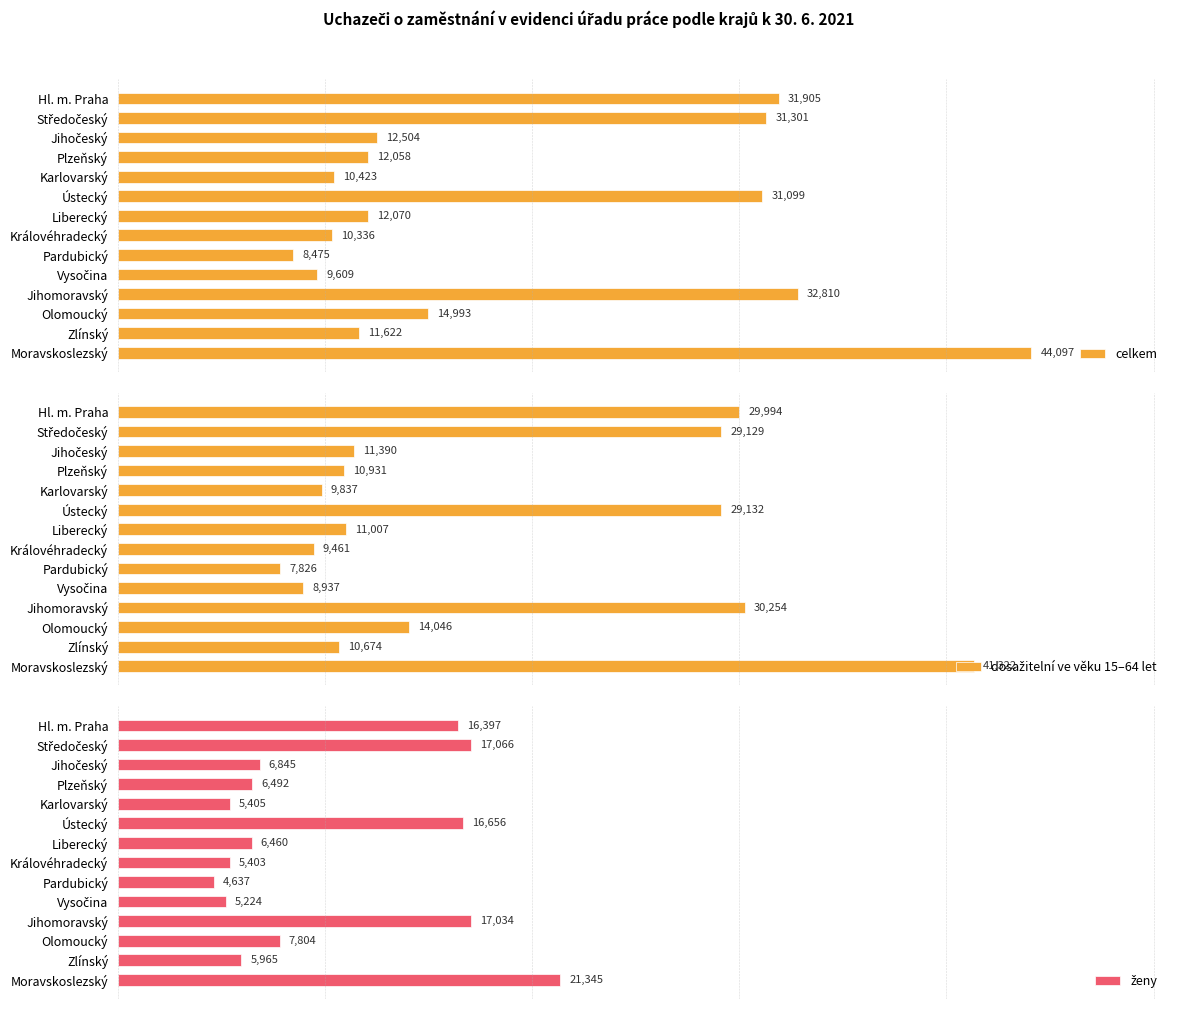

Which category has the lowest value in the celkem series?

Pardubický